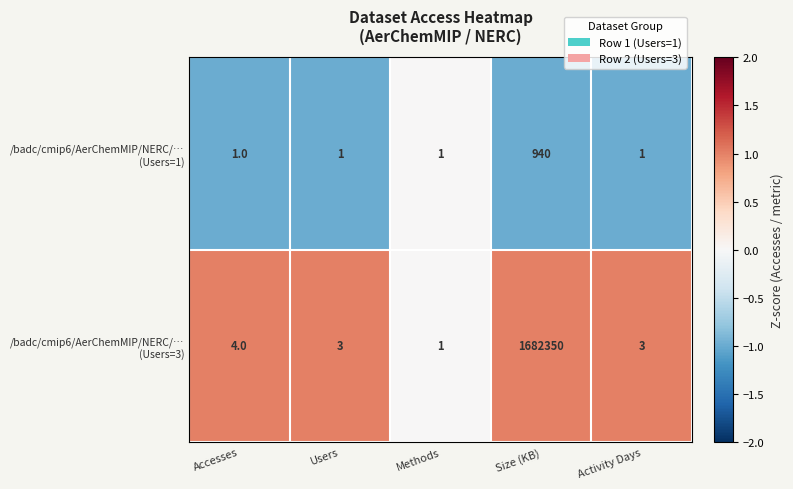

What is the difference between the highest and lowest values at Accesses?

3